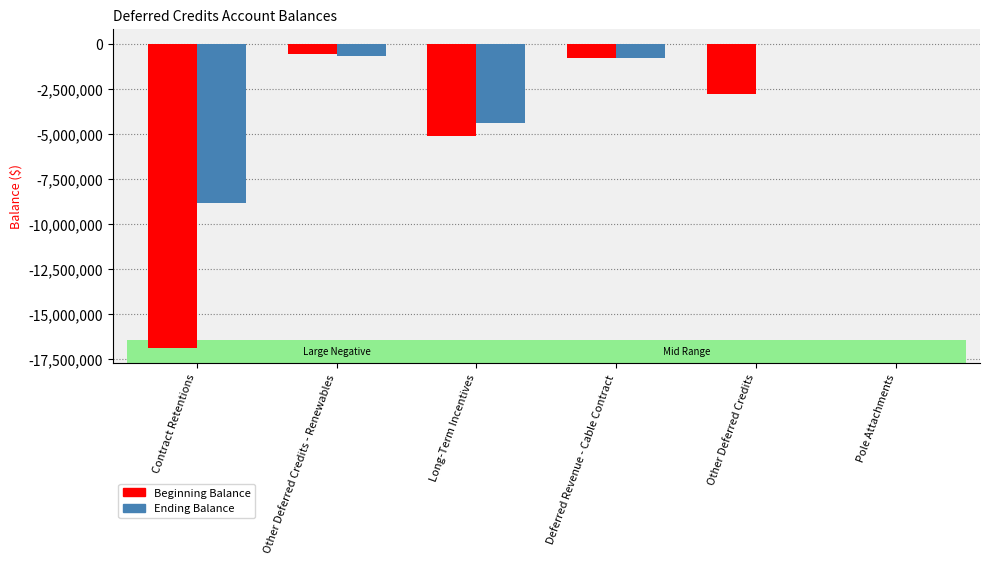

At which category is the sum across all series the highest?

Pole Attachments